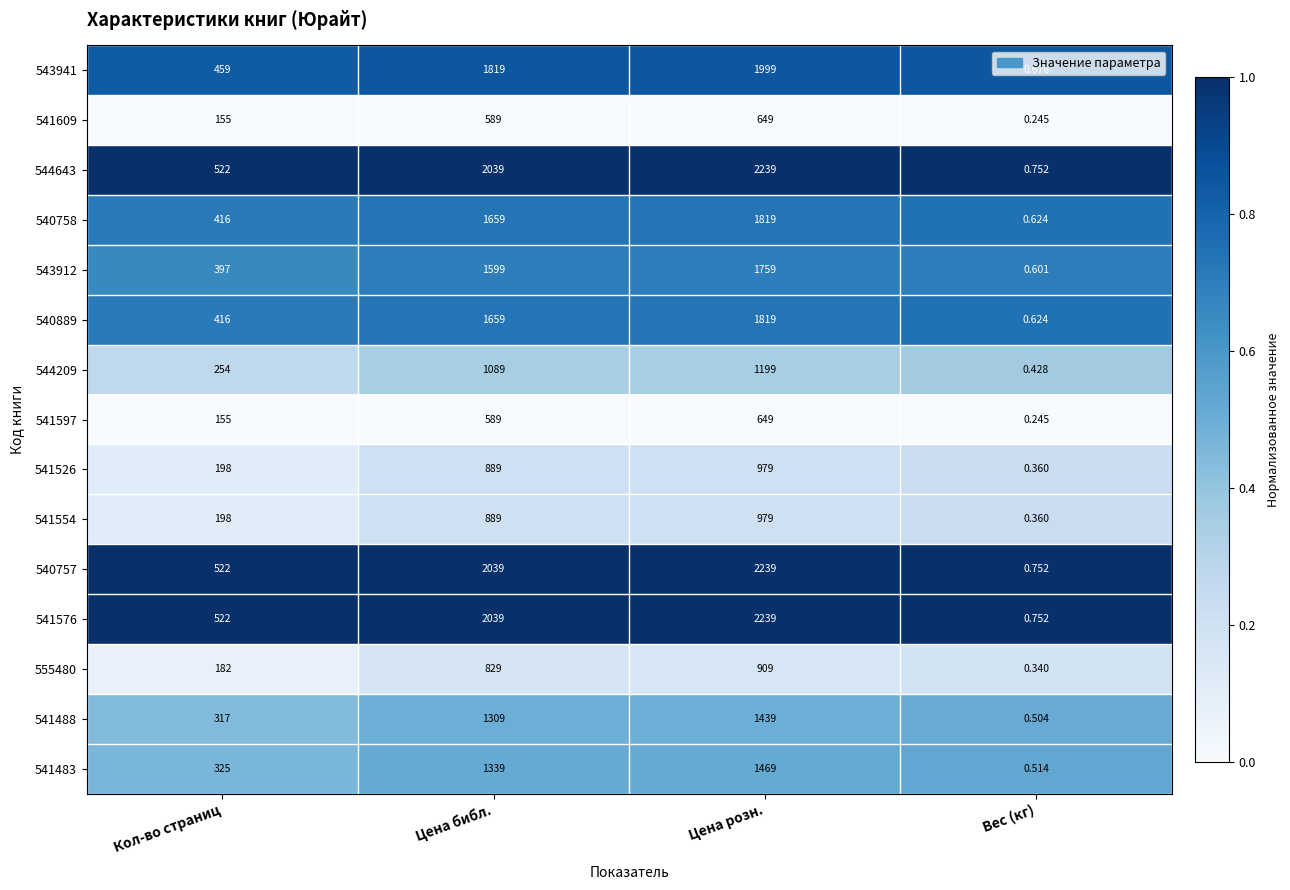

Where is 543912 nearest to the value 879?

Кол-во страниц